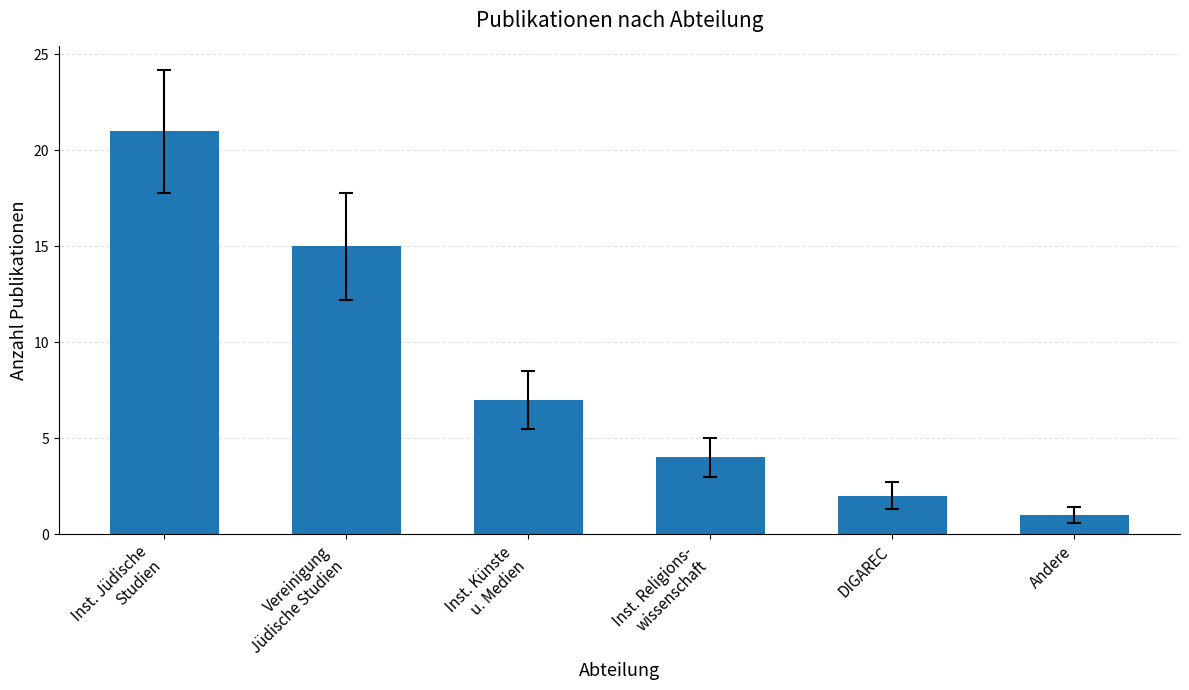

Which label corresponds to the largest value in the chart?

Inst. Jüdische
Studien